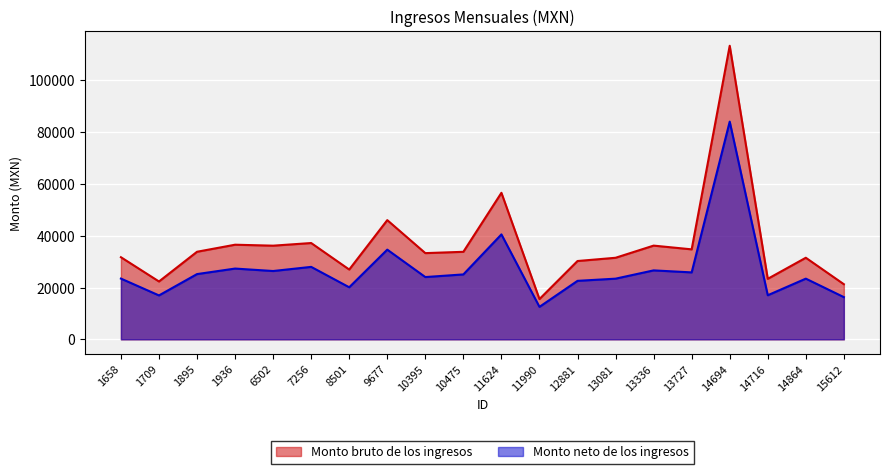

Which series has the widest spread of values?

Monto bruto de los ingresos